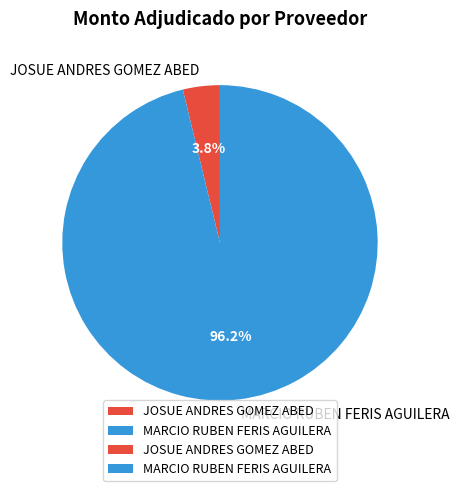

What is the total percentage of MARCIO RUBEN FERIS AGUILERA and JOSUE ANDRES GOMEZ ABED?

100.0%